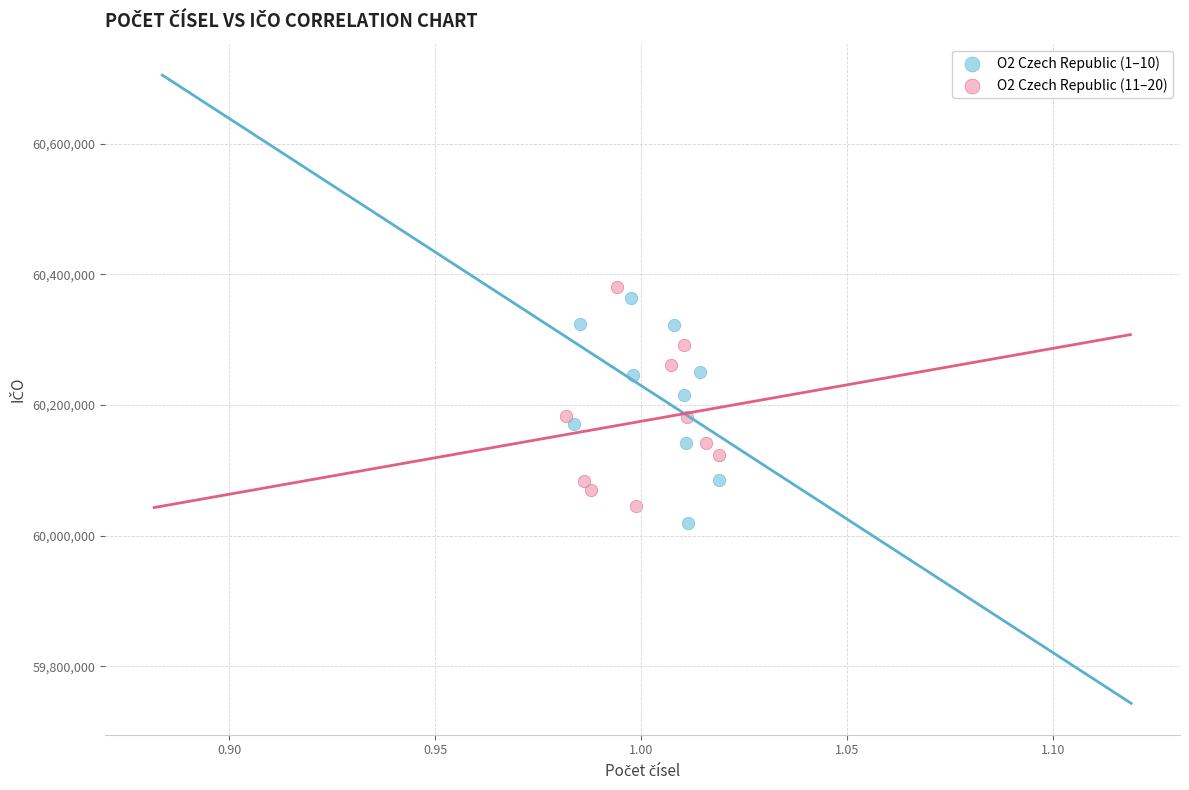

Which series has the largest Y range (max minus min)?

O2 Czech Republic (1–10)